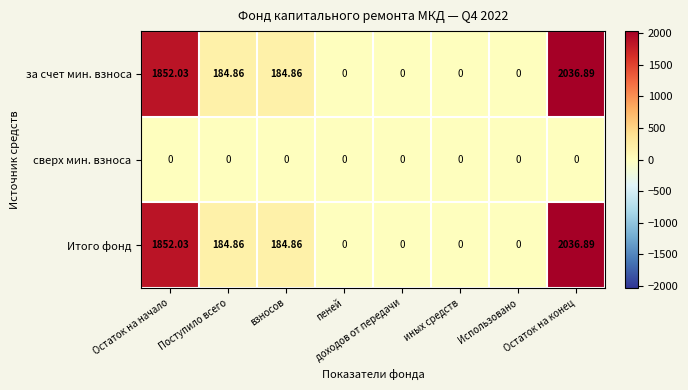

At which category is the sum across all series the highest?

Остаток на конец